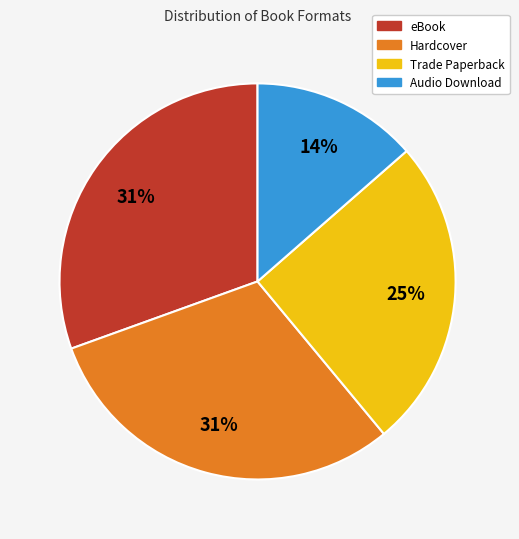

To the nearest percent, what percentage of the pie is Trade Paperback?

25%